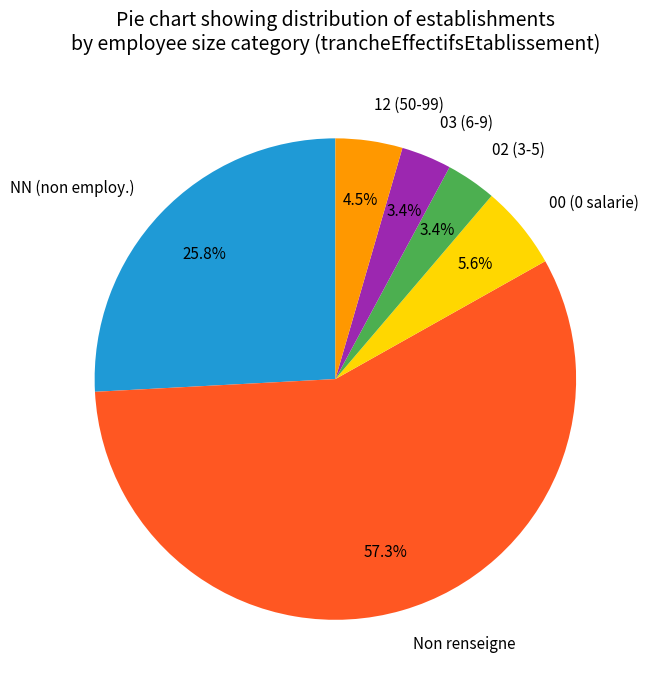

Do 02 (3-5) and Non renseigne together represent more than half of the pie?

Yes